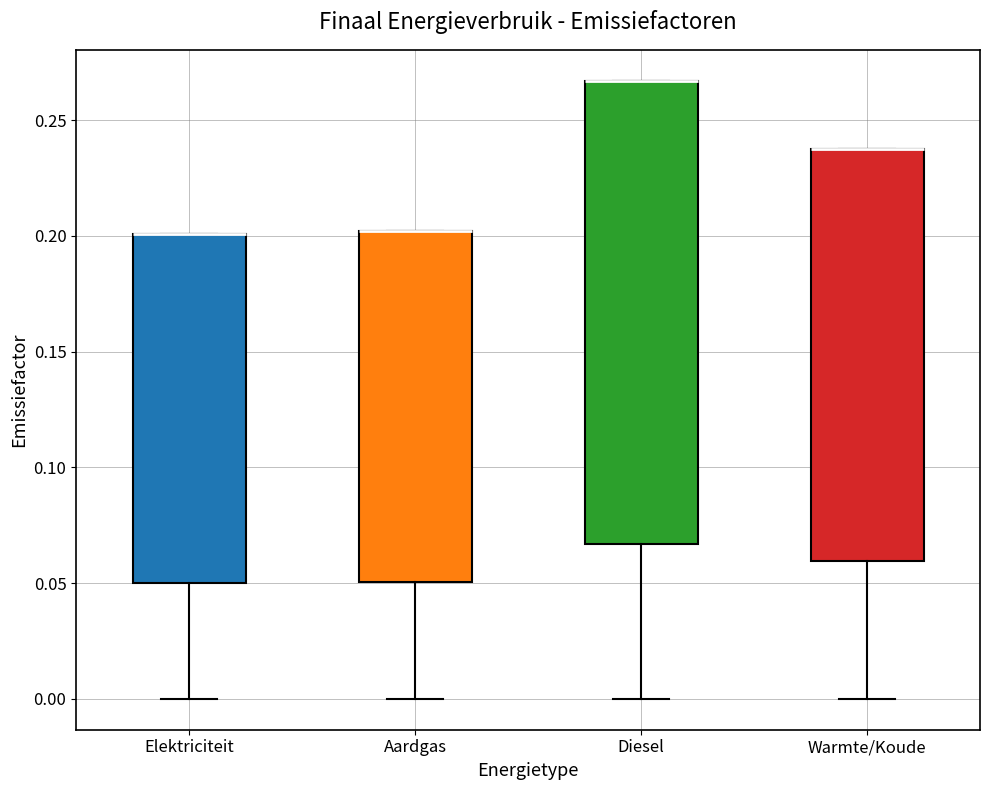

Where does the lower whisker of the box for Aardgas end on the y-axis? The values are not printed on the chart, so give them approximately, as read against the axis.

0.000